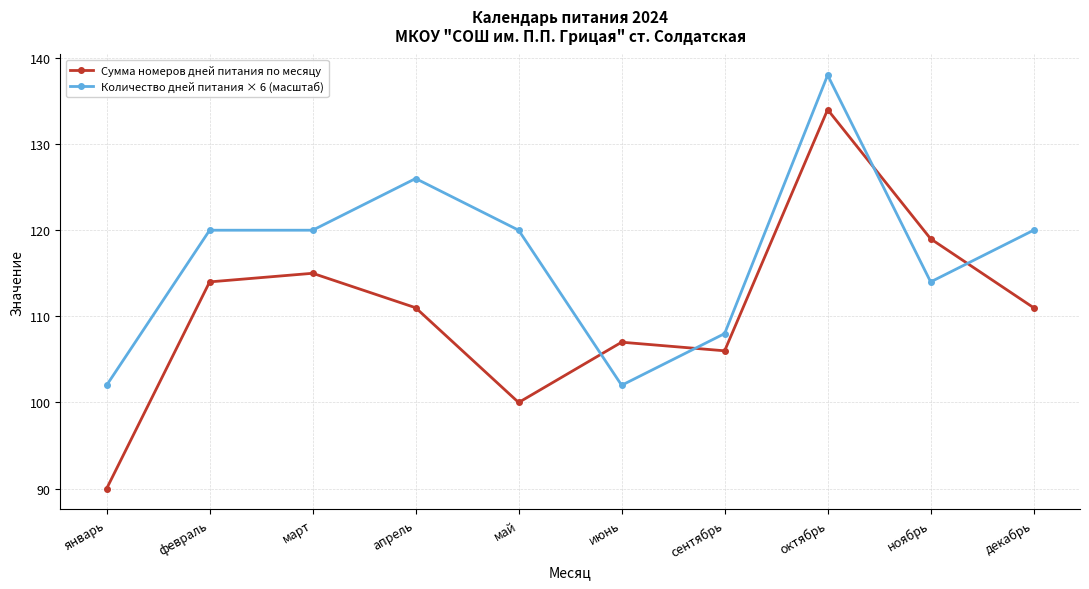

What is the difference between the second highest and second lowest values in the Сумма номеров дней питания по месяцу series?

19